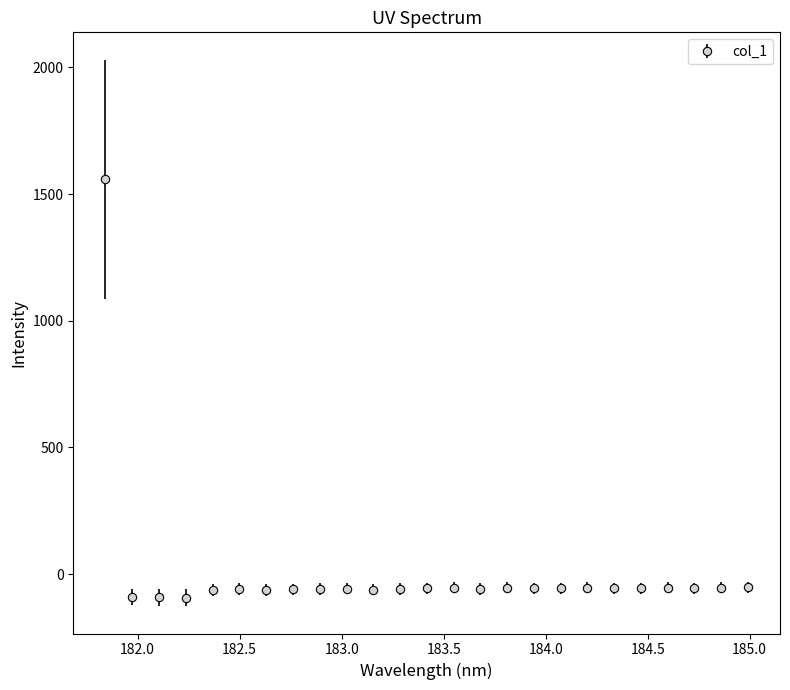

What is the difference between the maximum and minimum values?

1651.9